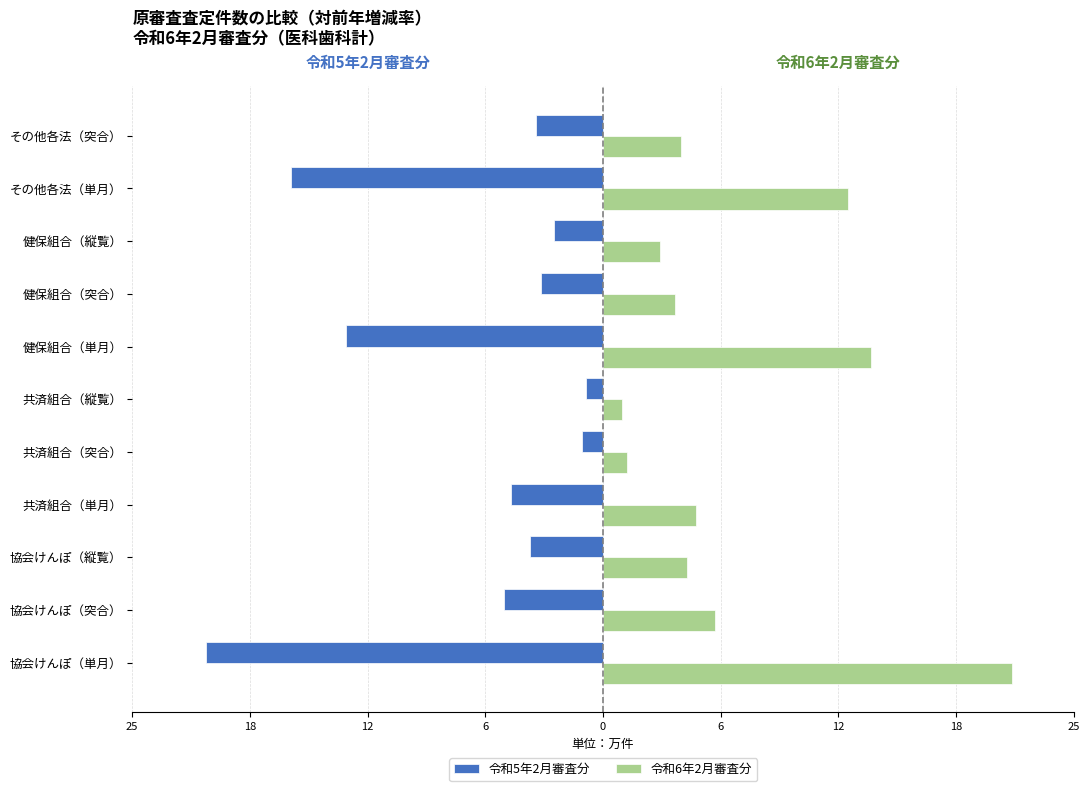

What are all the series names shown in the legend?

令和5年2月審査分, 令和6年2月審査分